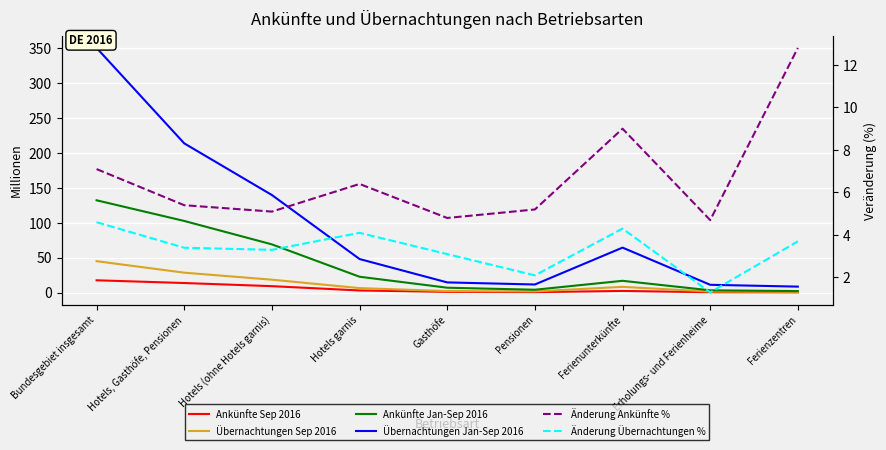

Between Bundesgebiet insgesamt and Pensionen, which is larger?

Bundesgebiet insgesamt